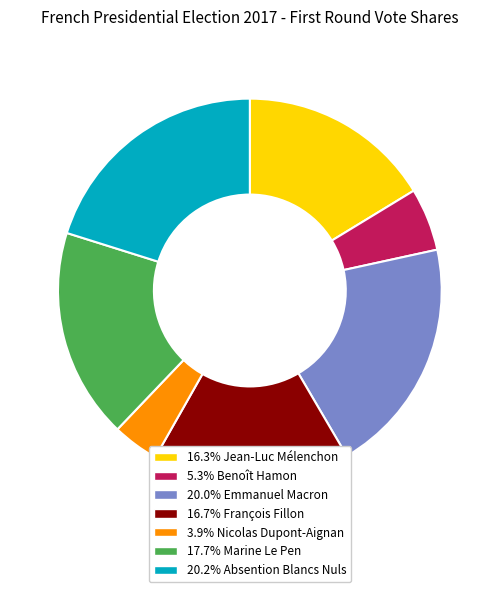

Is there a majority slice in this chart?

No